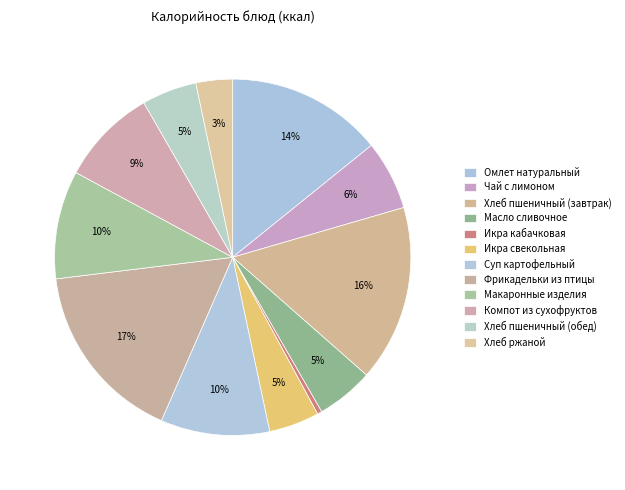

What is the change in value from Фрикадельки из птицы to Хлеб пшеничный (обед)?

-166.5